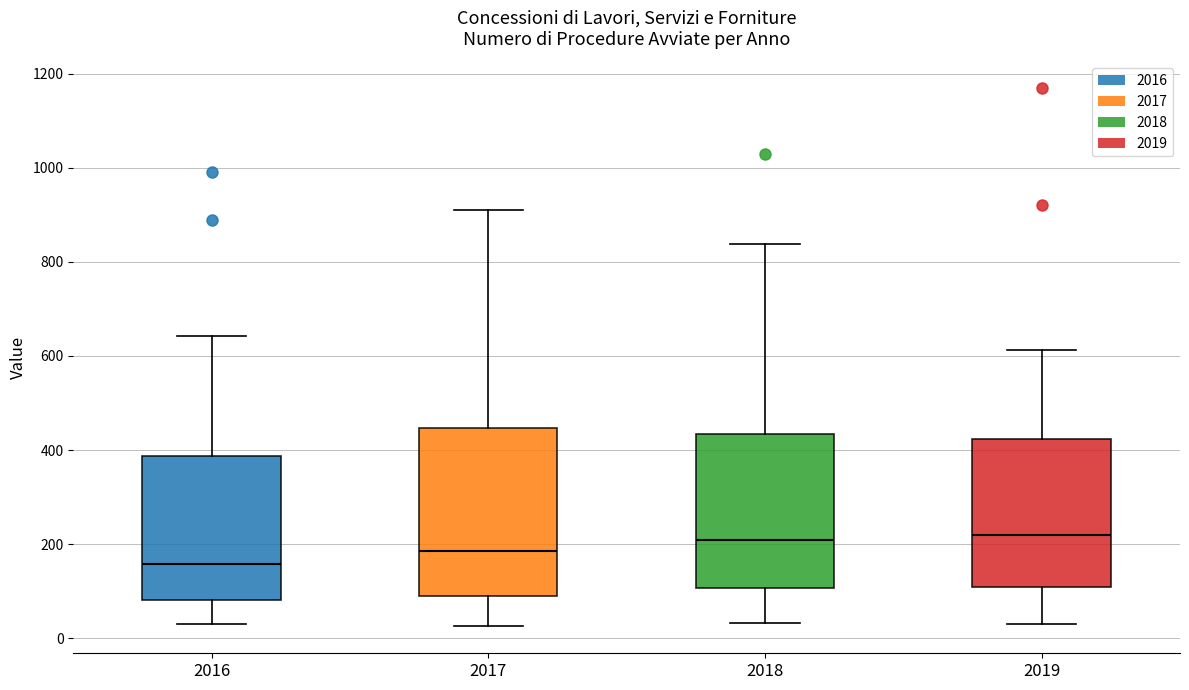

Reading left to right, transcribe this box plot: for each box, give where its median line is, the range the box spans, and where its two whiskers end, as read against the y-axis. The values are not printed on the chart, so give them approximately, as read against the axis.

2016: median 160, box 80 to 380, whiskers 40 to 640
2017: median 180, box 80 to 440, whiskers 20 to 920
2018: median 200, box 100 to 440, whiskers 40 to 840
2019: median 220, box 100 to 420, whiskers 20 to 620